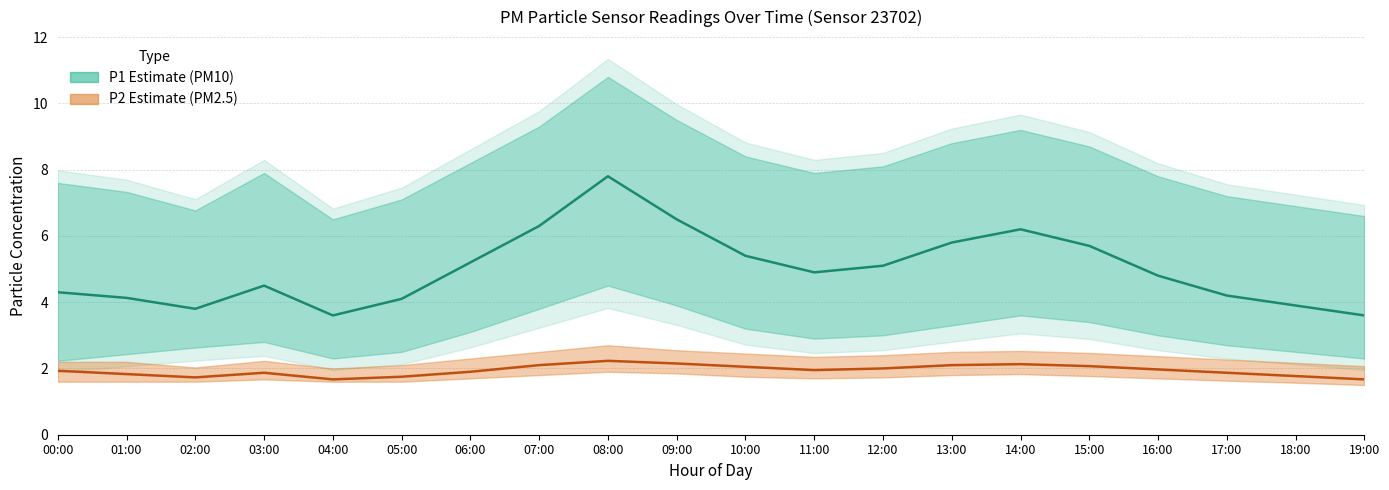

List the series in order of their peak value, highest first.

P1 (PM10), P2 (PM2.5)